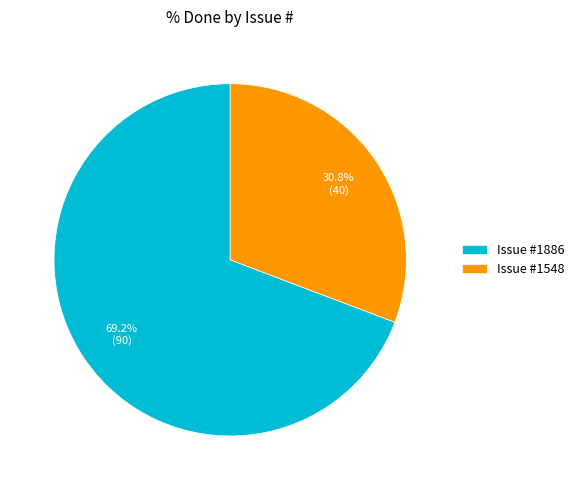

To the nearest percent, what is the average slice percentage?

50%